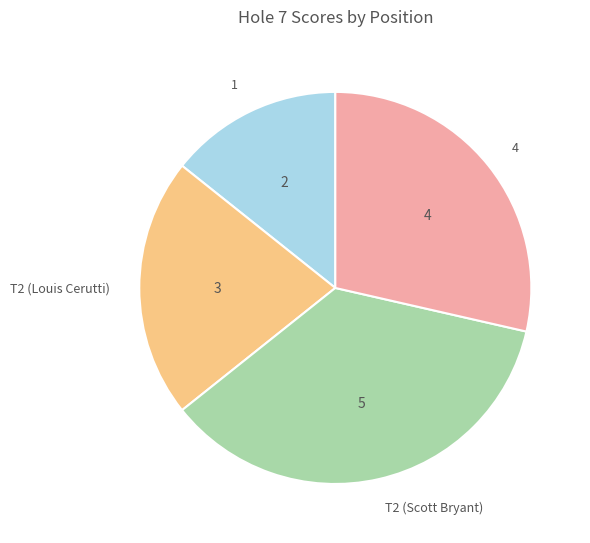

The T2 (Scott Bryant) slice represents 44% of the pie. True or false?

False